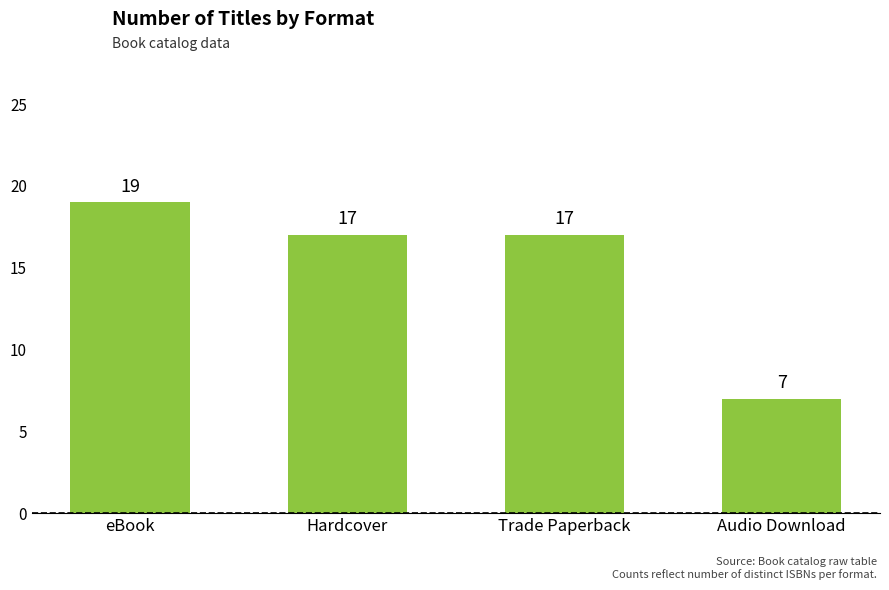

What is the average value?

15